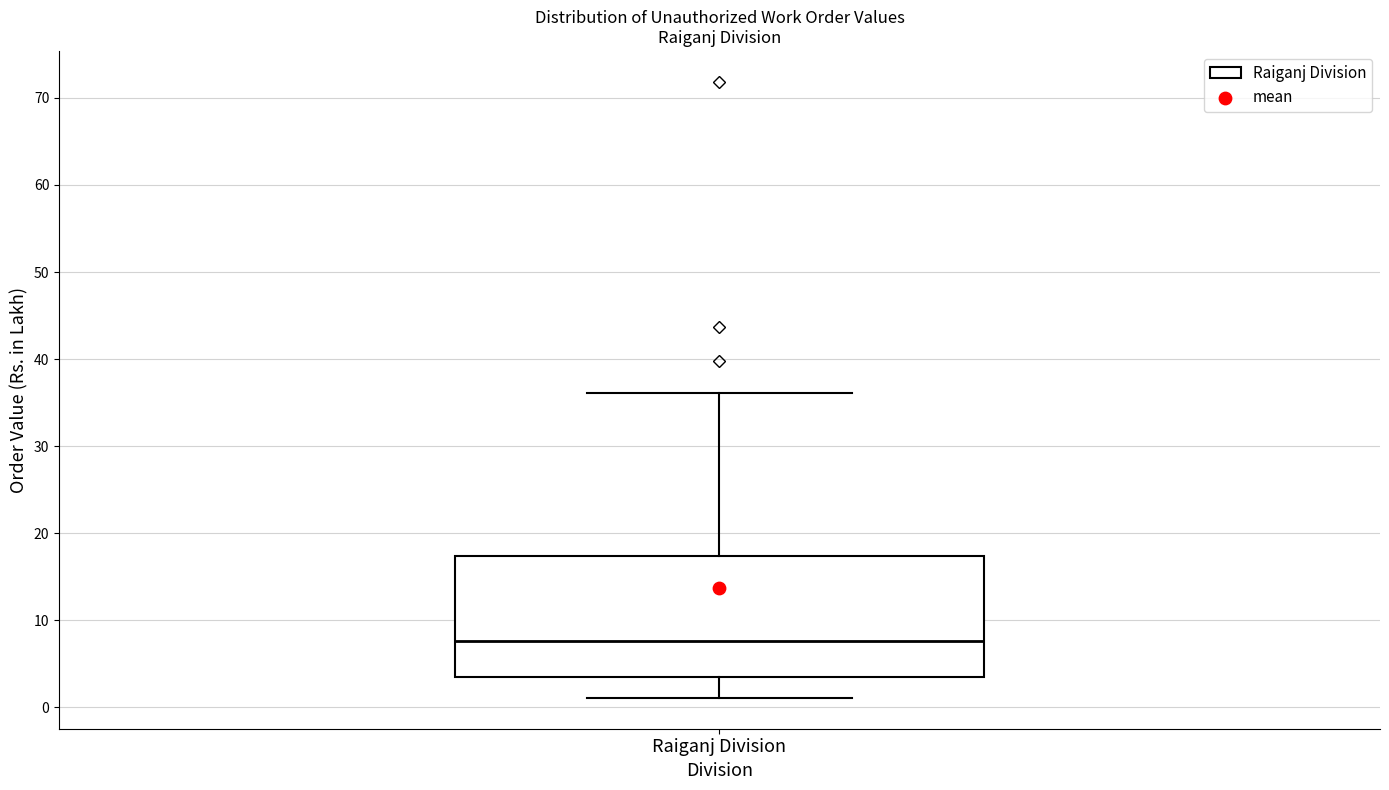

Read this box plot against the y-axis: the position of the median line, the range covered by the box, and the ends of both whiskers. The values are not printed on the chart, so give them approximately, as read against the axis.

median 8, box 3 to 17, whiskers 1 to 36